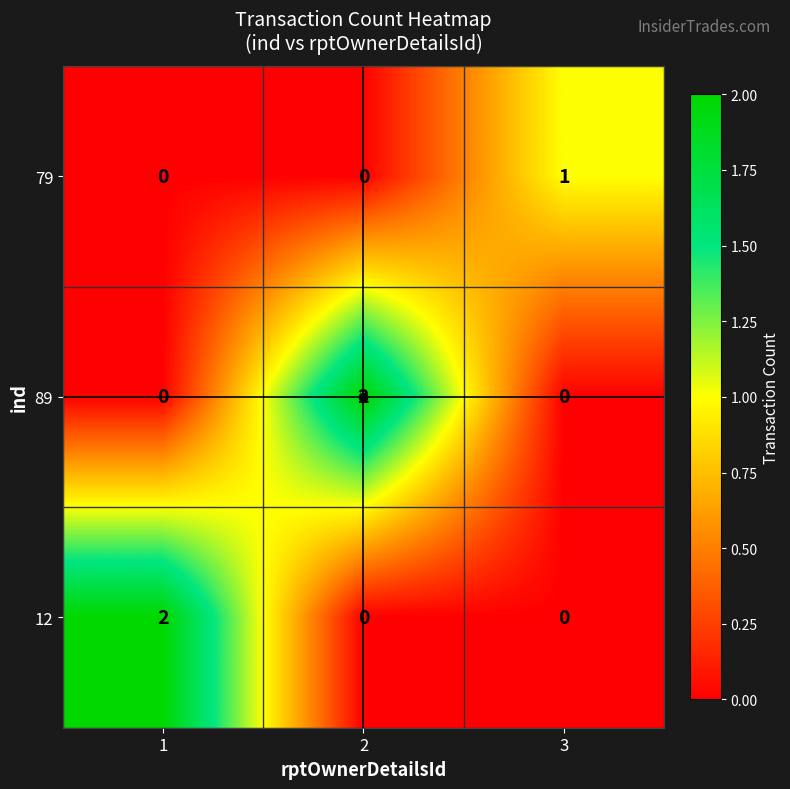

Which series changed the most between 2 and 3?

89